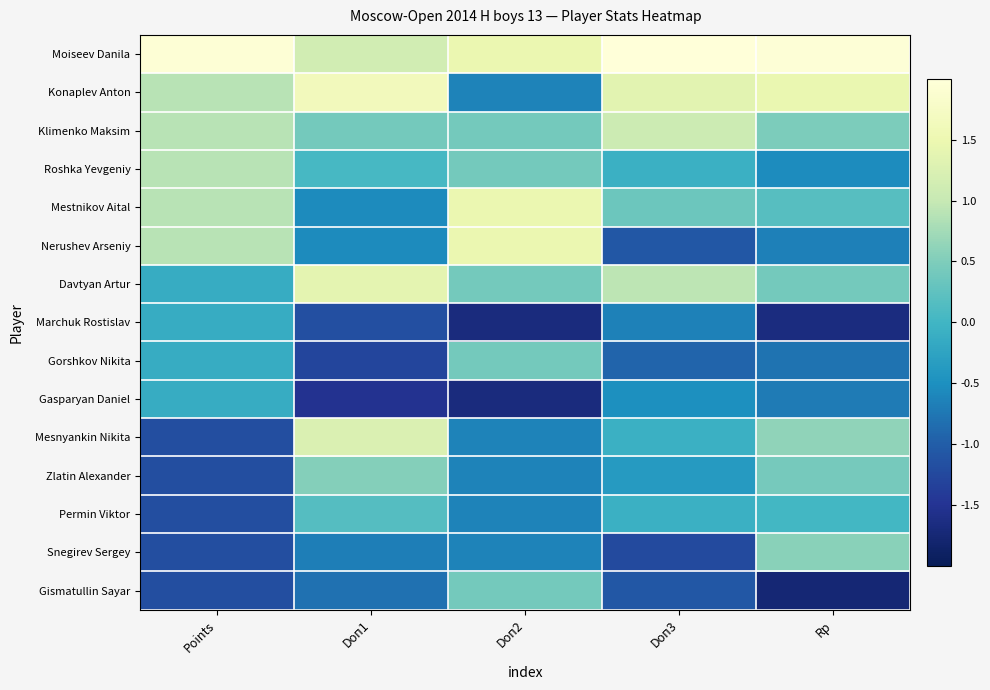

What is the minimum value shown in the chart?

-1.8